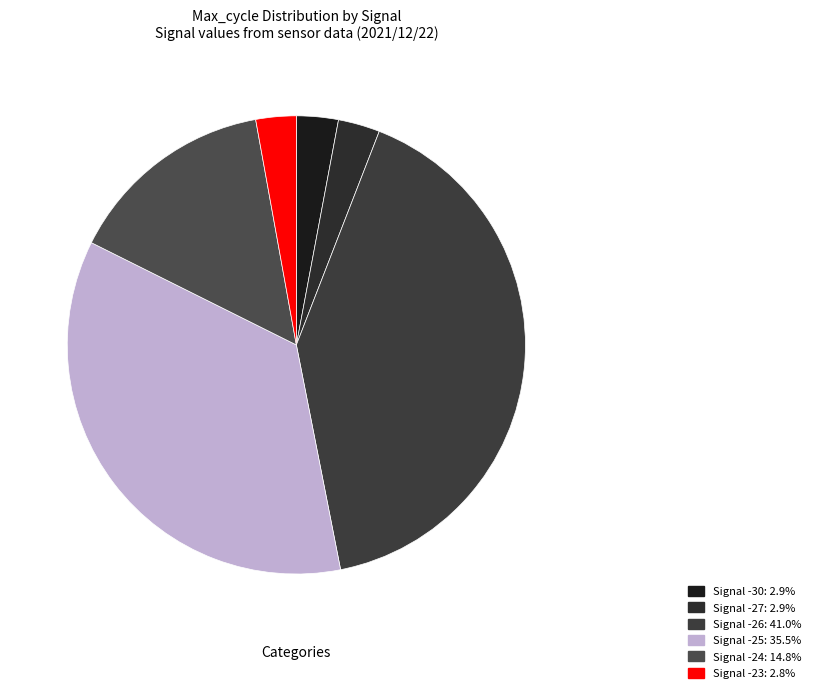

Which slice is the smallest?

-23